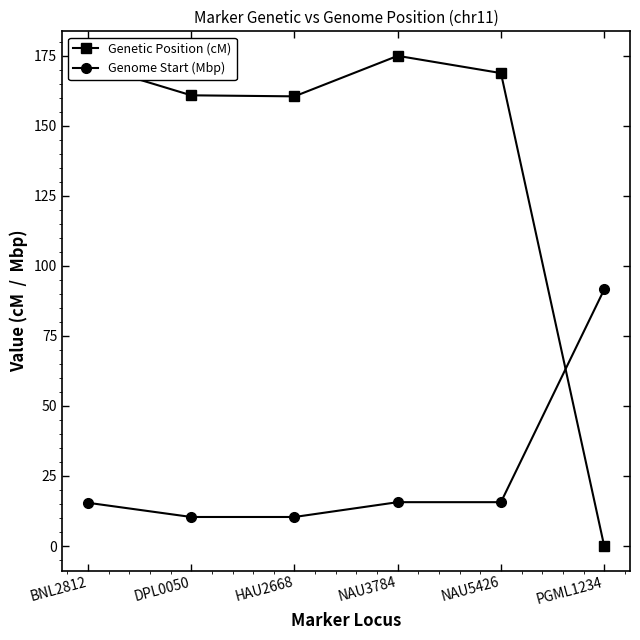

What is the difference between the highest and lowest values at NAU3784?

159.3